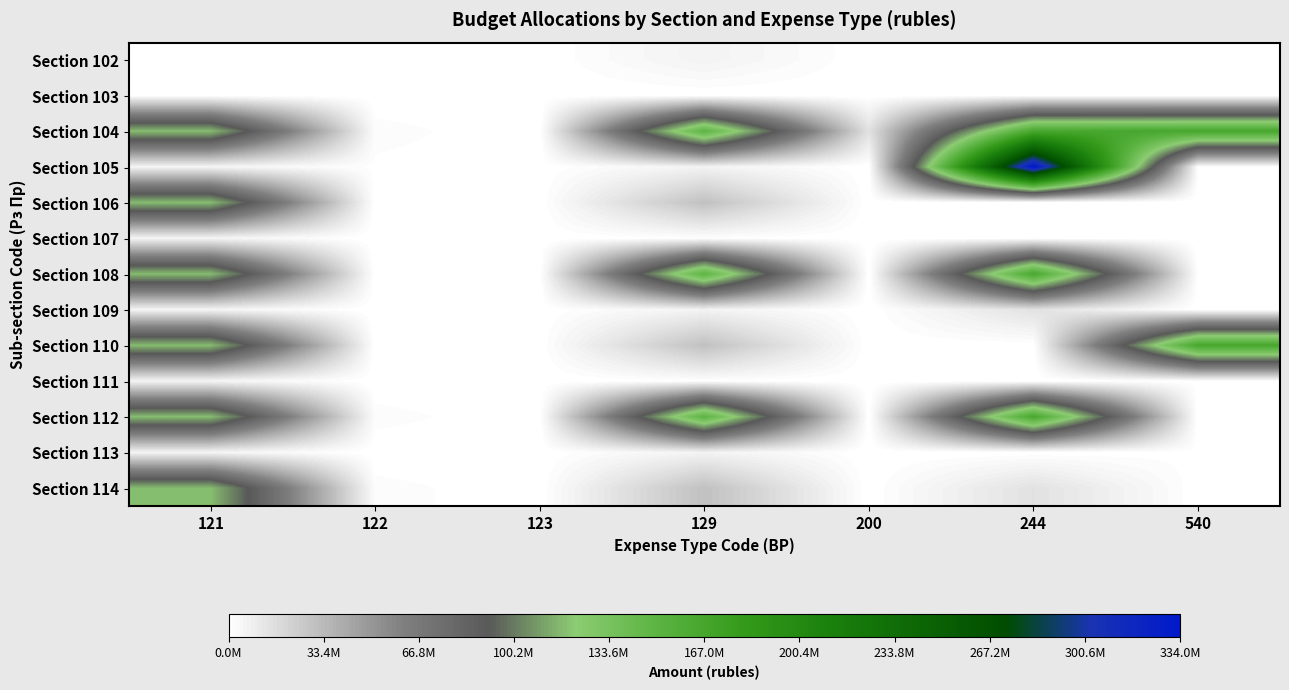

Which label corresponds to the largest value in the chart?

244